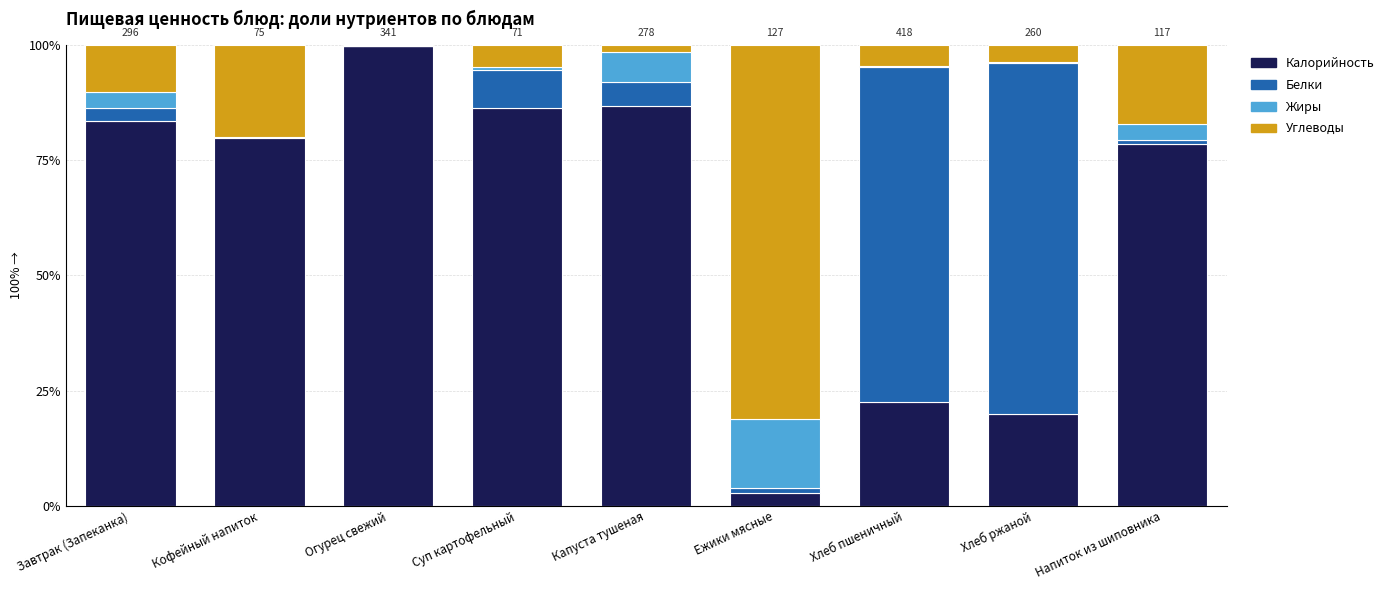

What is the total value across all series at Капуста тушеная?

100.0